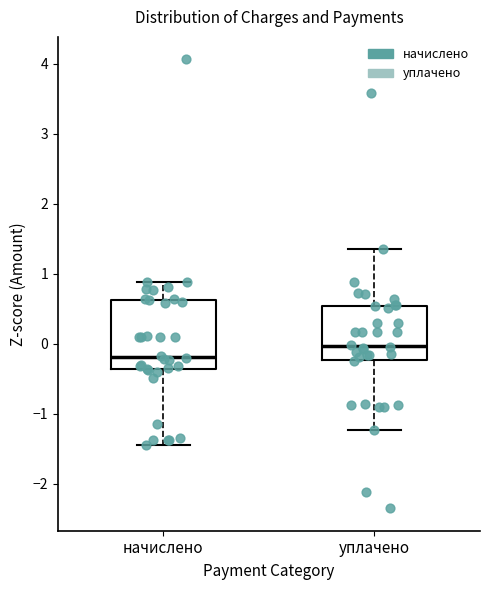

Where does the lower whisker of the box for уплачено end on the y-axis? The values are not printed on the chart, so give them approximately, as read against the axis.

-1.2